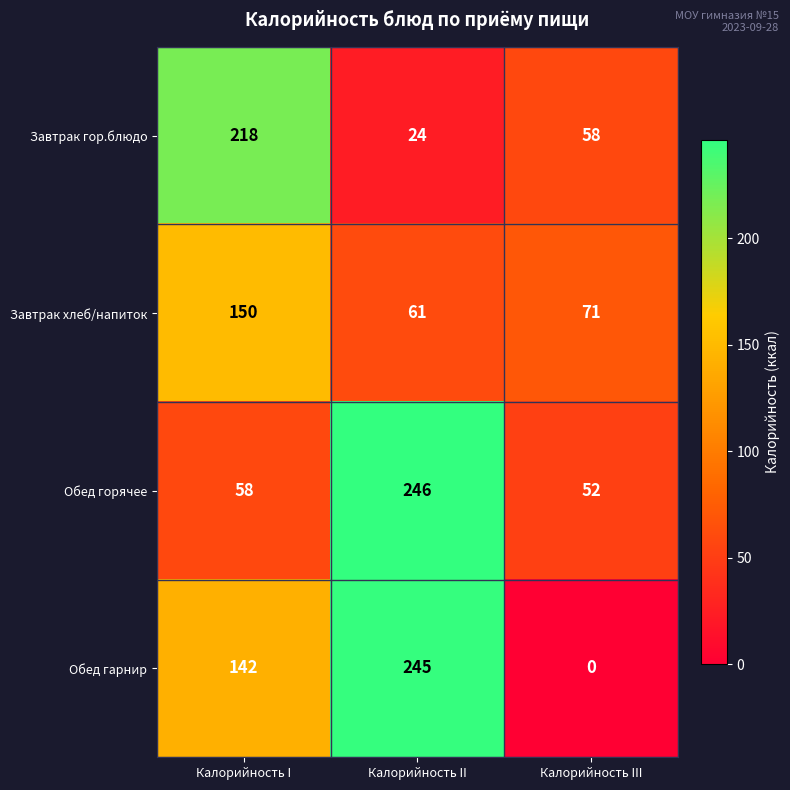

Rank the series by their maximum value, from lowest to highest.

Завтрак хлеб/напиток, Завтрак гор.блюдо, Обед гарнир, Обед горячее